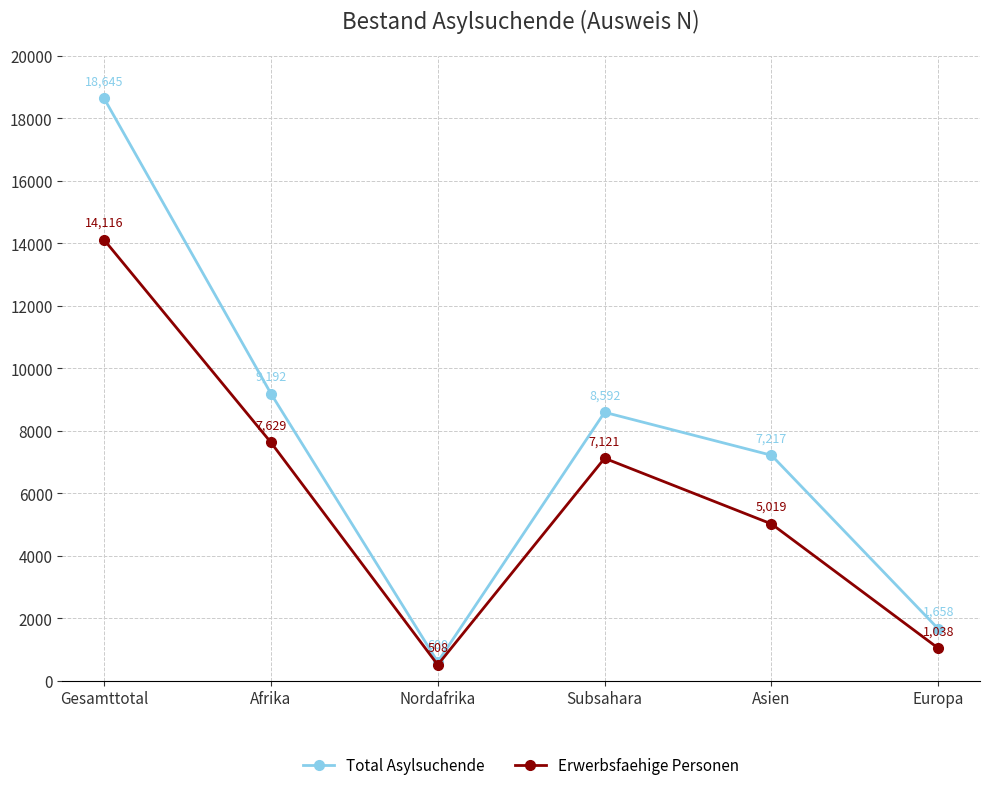

At which label does Erwerbsfaehige Personen first exceed 7121?

Gesamttotal